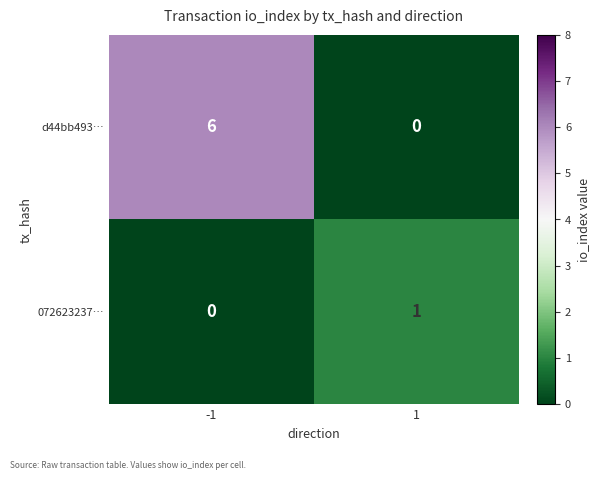

What is the average value of the d44bb493… series?

3